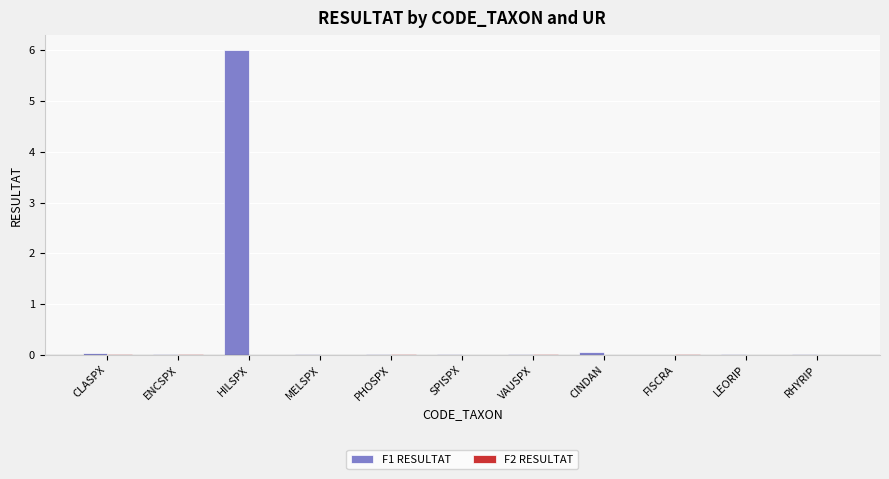

What is the greatest value displayed?

6.0